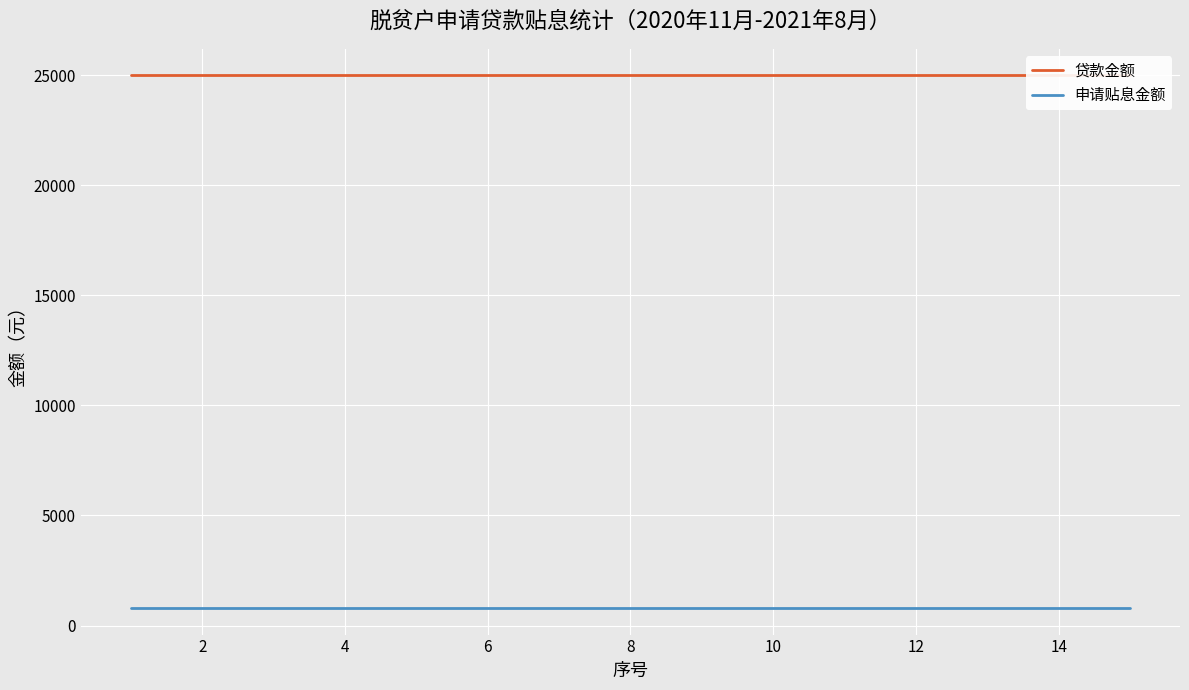

Does the chart display data point markers on the line(s)?

No